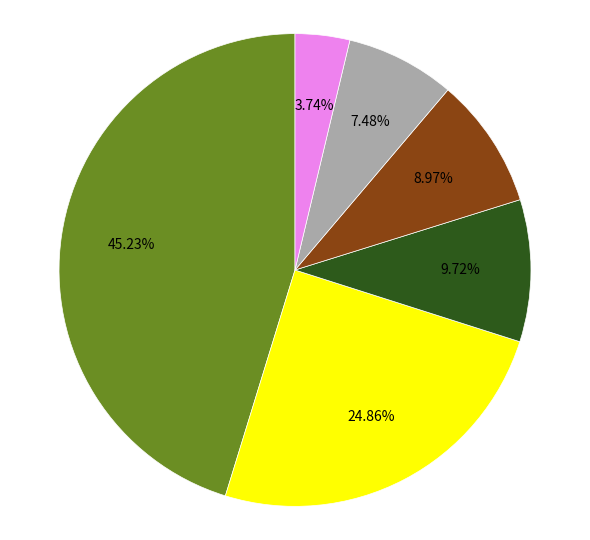

Does any single category account for the majority?

No